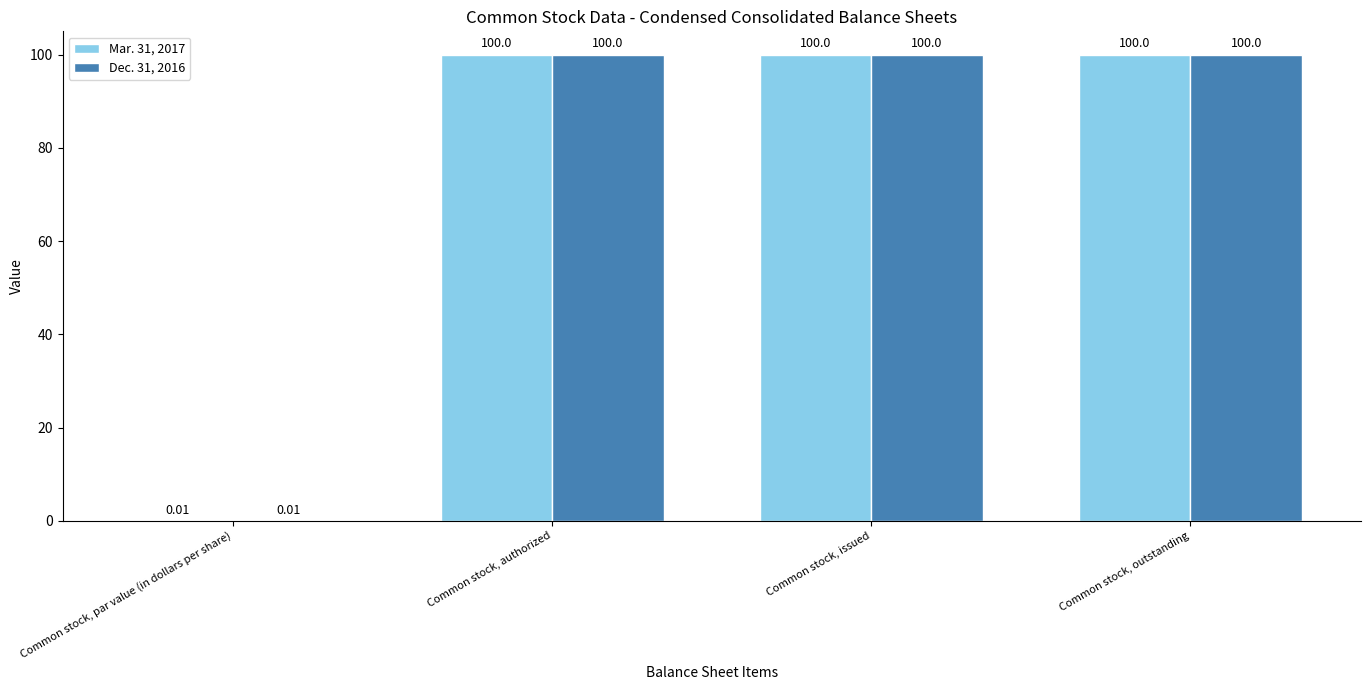

The Dec. 31, 2016 series shows 100.0 at Common stock, authorized. True or false?

True